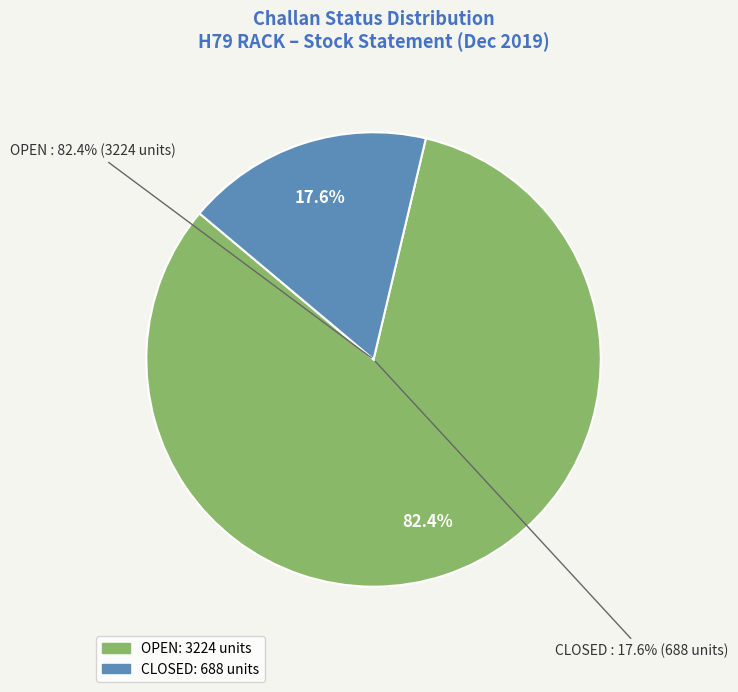

Which category has the biggest portion of the pie?

OPEN